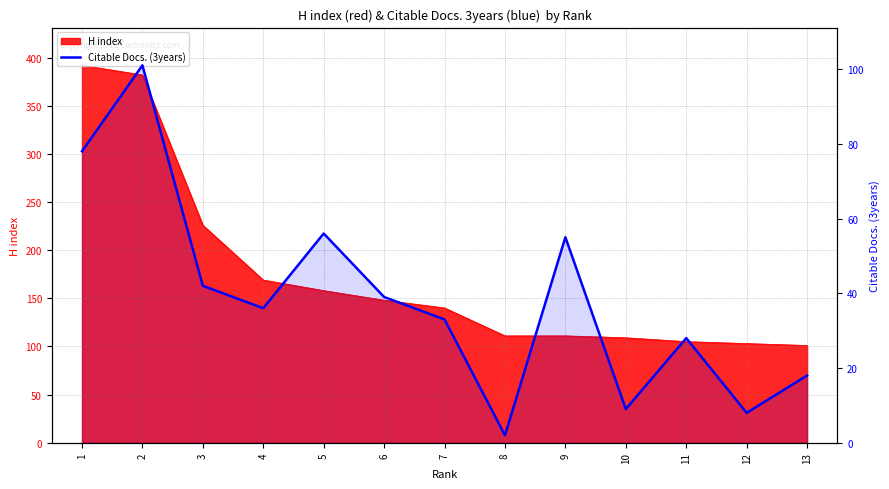

Where is the data nearest to the value 51?

9